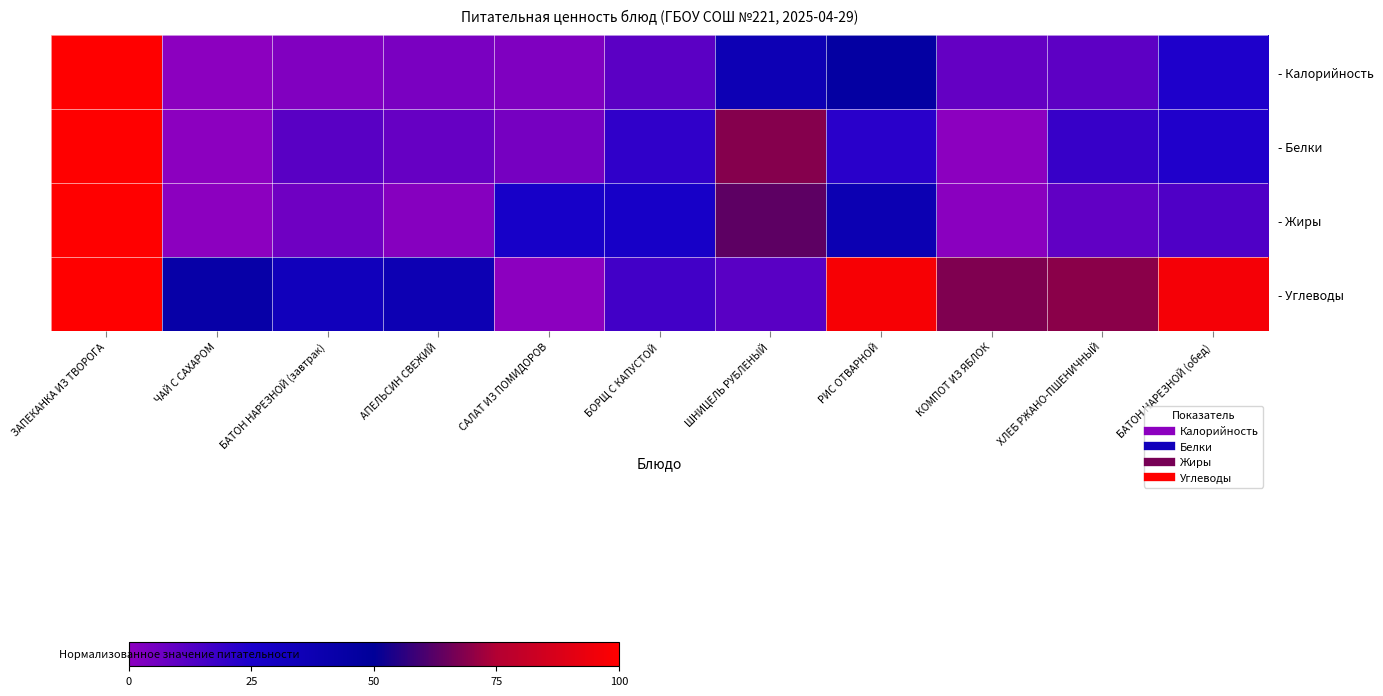

Reading left to right, transcribe all the data shown in this chart.

- Калорийность: ЗАПЕКАНКА ИЗ ТВОРОГА=100.0	ЧАЙ С САХАРОМ=0.0	БАТОН НАРЕЗНОЙ (завтрак)=2.5	АПЕЛЬСИН СВЕЖИЙ=4.2	САЛАТ ИЗ ПОМИДОРОВ=3.0	БОРЩ С КАПУСТОЙ=10.6	ШНИЦЕЛЬ РУБЛЕНЫЙ=36.4	РИС ОТВАРНОЙ=45.5	КОМПОТ ИЗ ЯБЛОК=8.8	ХЛЕБ РЖАНО-ПШЕНИЧНЫЙ=10.2	БАТОН НАРЕЗНОЙ (обед)=24.2
- Белки: ЗАПЕКАНКА ИЗ ТВОРОГА=100.0	ЧАЙ С САХАРОМ=0.0	БАТОН НАРЕЗНОЙ (завтрак)=11.1	АПЕЛЬСИН СВЕЖИЙ=8.2	САЛАТ ИЗ ПОМИДОРОВ=4.9	БОРЩ С КАПУСТОЙ=20.1	ШНИЦЕЛЬ РУБЛЕНЫЙ=68.6	РИС ОТВАРНОЙ=21.6	КОМПОТ ИЗ ЯБЛОК=0.0	ХЛЕБ РЖАНО-ПШЕНИЧНЫЙ=18.5	БАТОН НАРЕЗНОЙ (обед)=23.5
- Жиры: ЗАПЕКАНКА ИЗ ТВОРОГА=100.0	ЧАЙ С САХАРОМ=0.0	БАТОН НАРЕЗНОЙ (завтрак)=6.4	АПЕЛЬСИН СВЕЖИЙ=1.5	САЛАТ ИЗ ПОМИДОРОВ=26.7	БОРЩ С КАПУСТОЙ=27.5	ШНИЦЕЛЬ РУБЛЕНЫЙ=63.0	РИС ОТВАРНОЙ=37.6	КОМПОТ ИЗ ЯБЛОК=0.6	ХЛЕБ РЖАНО-ПШЕНИЧНЫЙ=9.7	БАТОН НАРЕЗНОЙ (обед)=13.5
- Углеводы: ЗАПЕКАНКА ИЗ ТВОРОГА=100.0	ЧАЙ С САХАРОМ=42.9	БАТОН НАРЕЗНОЙ (завтрак)=33.1	АПЕЛЬСИН СВЕЖИЙ=36.9	САЛАТ ИЗ ПОМИДОРОВ=0.0	БОРЩ С КАПУСТОЙ=16.1	ШНИЦЕЛЬ РУБЛЕНЫЙ=11.1	РИС ОТВАРНОЙ=97.5	КОМПОТ ИЗ ЯБЛОК=67.8	ХЛЕБ РЖАНО-ПШЕНИЧНЫЙ=69.3	БАТОН НАРЕЗНОЙ (обед)=96.5